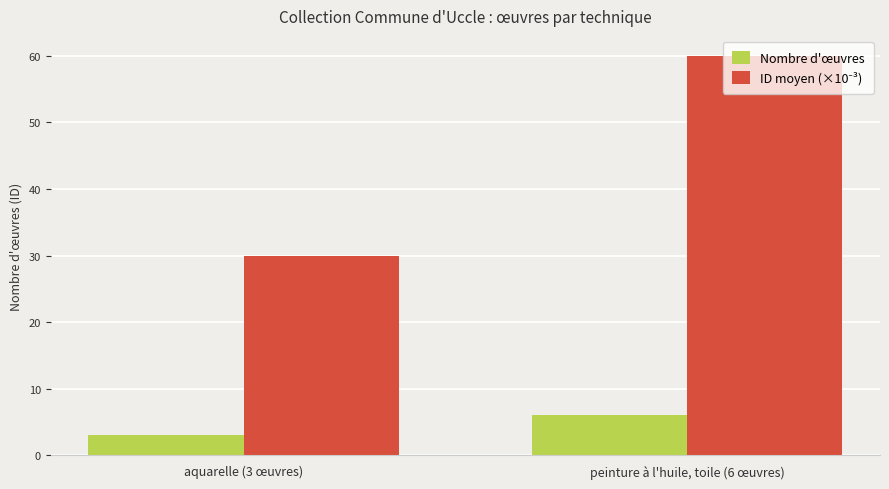

At which category is the sum across all series the highest?

peinture à l'huile, toile (6 œuvres)